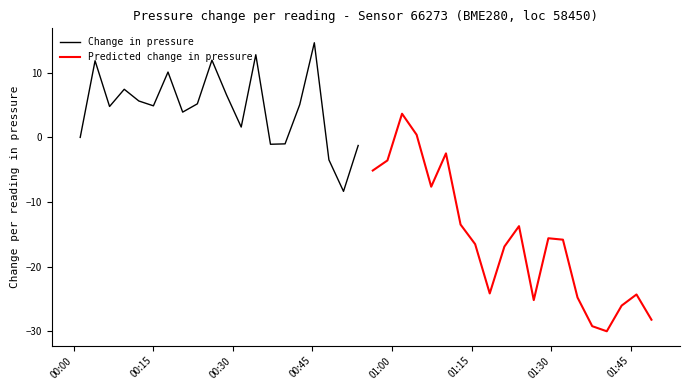

What is the maximum value for Change in pressure?

14.6